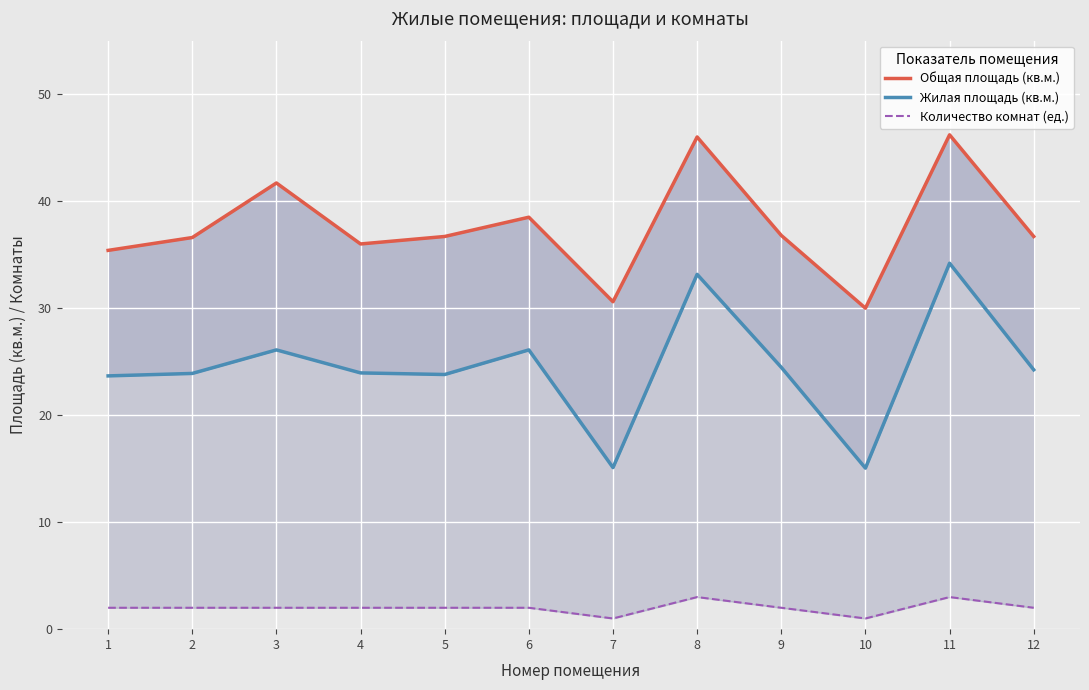

Reading left to right, extract all data points from this chart.

Общая площадь (кв.м.): 1=35.4	2=36.6	3=41.7	4=36.0	5=36.7	6=38.5	7=30.6	8=46.0	9=36.8	10=30.0	11=46.2	12=36.7
Жилая площадь (кв.м.): 1=23.7	2=23.9	3=26.1	4=23.9	5=23.8	6=26.1	7=15.1	8=33.2	9=24.5	10=15.1	11=34.2	12=24.2
Количество комнат (ед.): 1=2.0	2=2.0	3=2.0	4=2.0	5=2.0	6=2.0	7=1.0	8=3.0	9=2.0	10=1.0	11=3.0	12=2.0